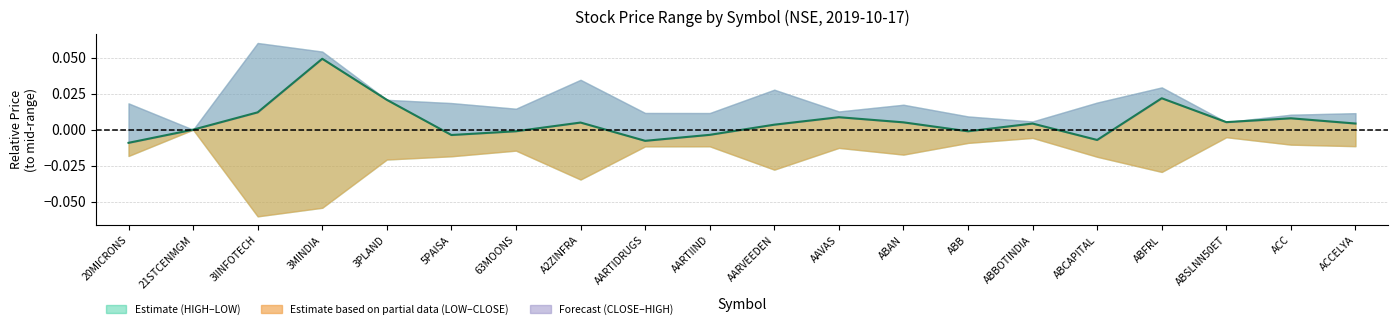

How many points are higher than both their immediate neighbors (excluding endpoints)?

6